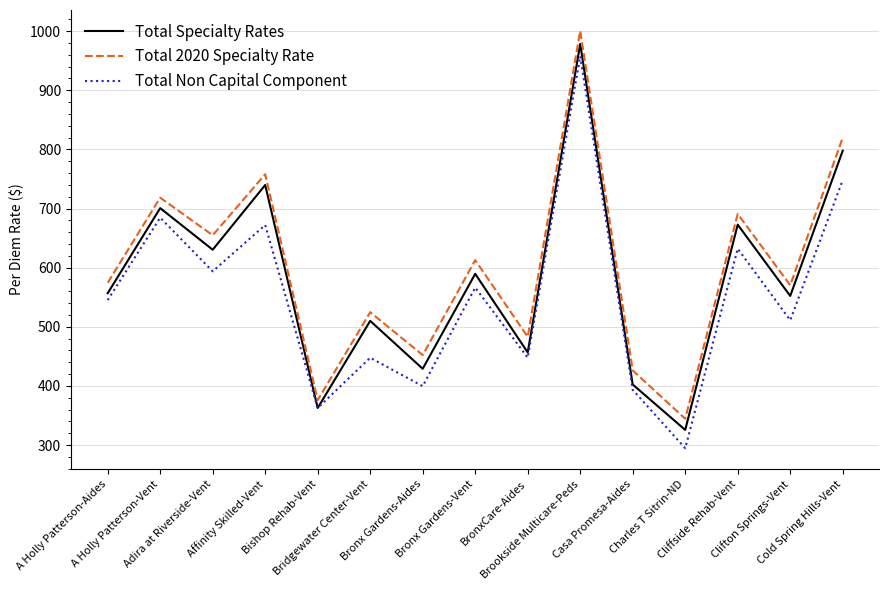

Which series changed the most between Affinity Skilled-Vent and BronxCare-Aides?

Total Specialty Rates